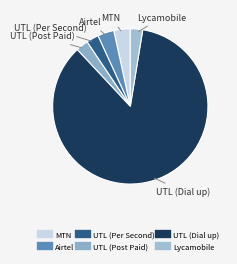

Which category has the biggest portion of the pie?

UTL (Dial up)